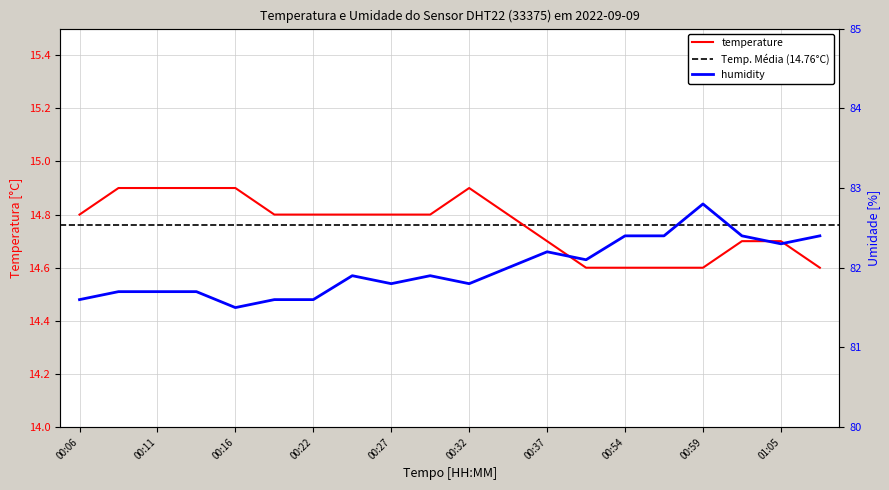

How many lines are shown in the chart?

2